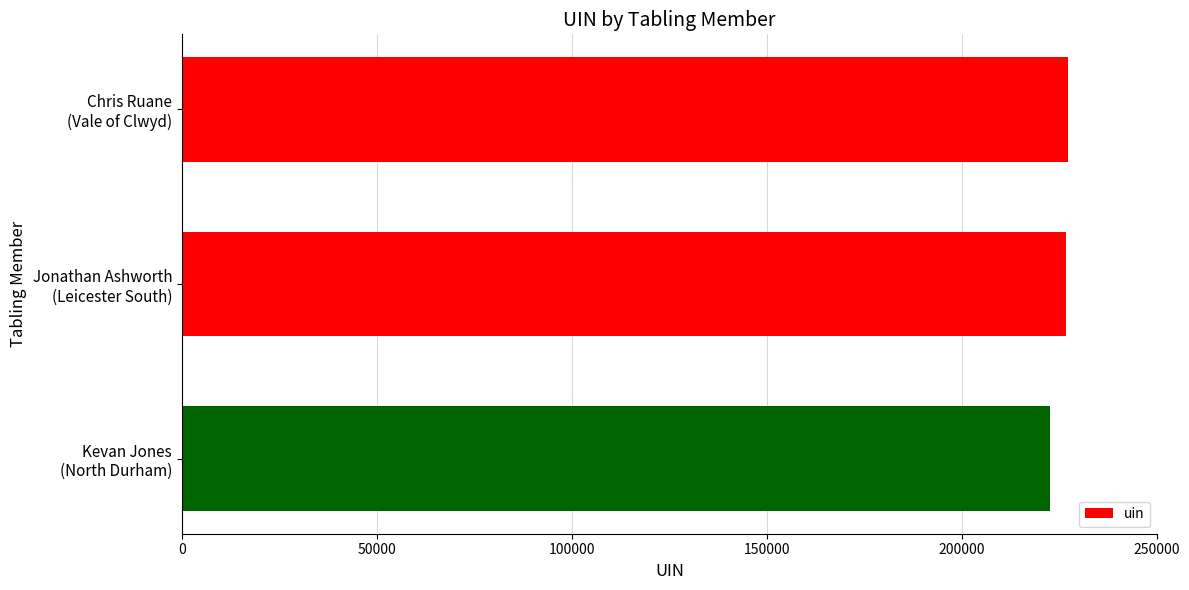

What is the value of the 1st bar from the top?

227299